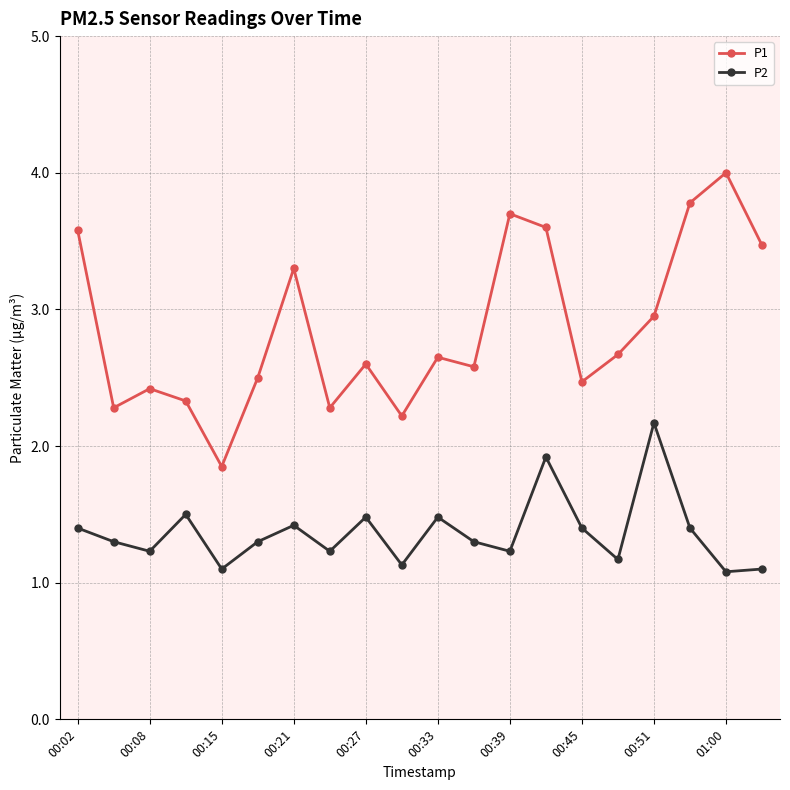

What is the lowest value of the P2 series?

1.1